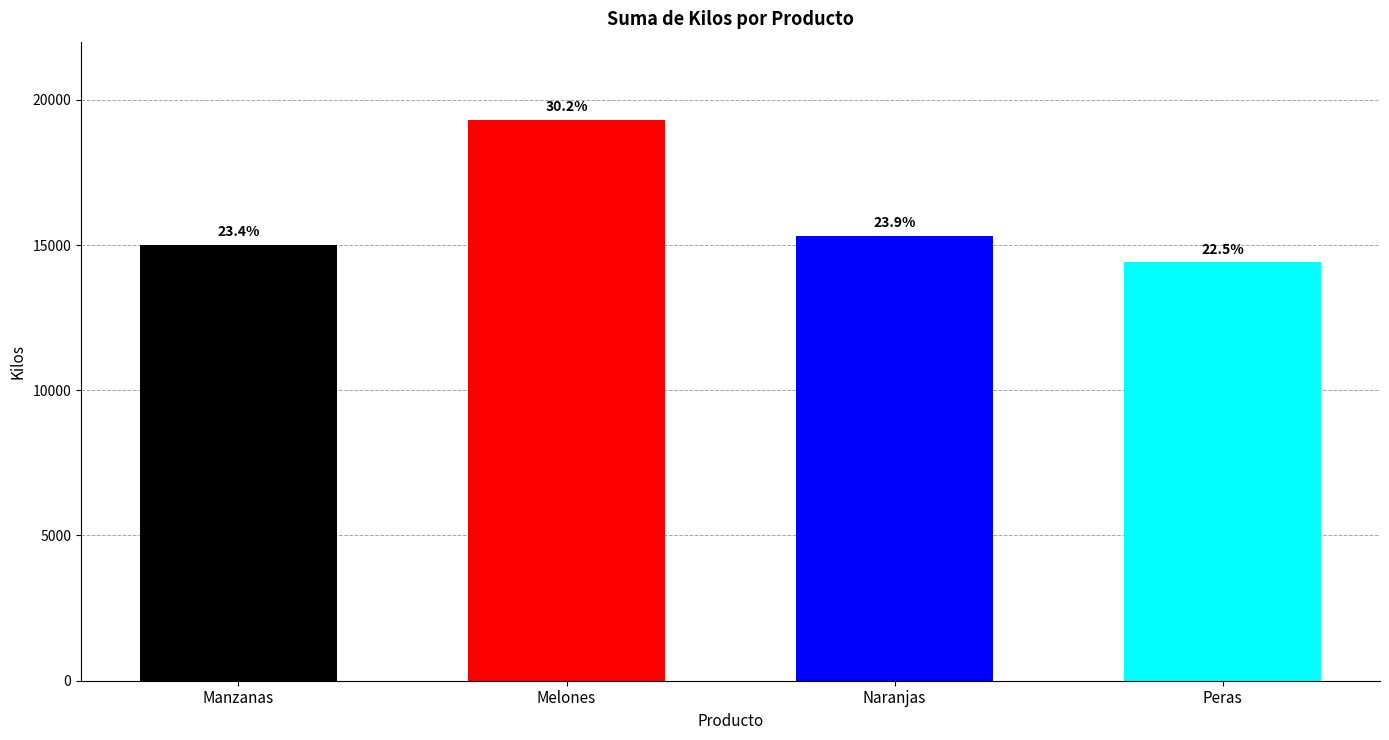

How many bars are there in total?

4